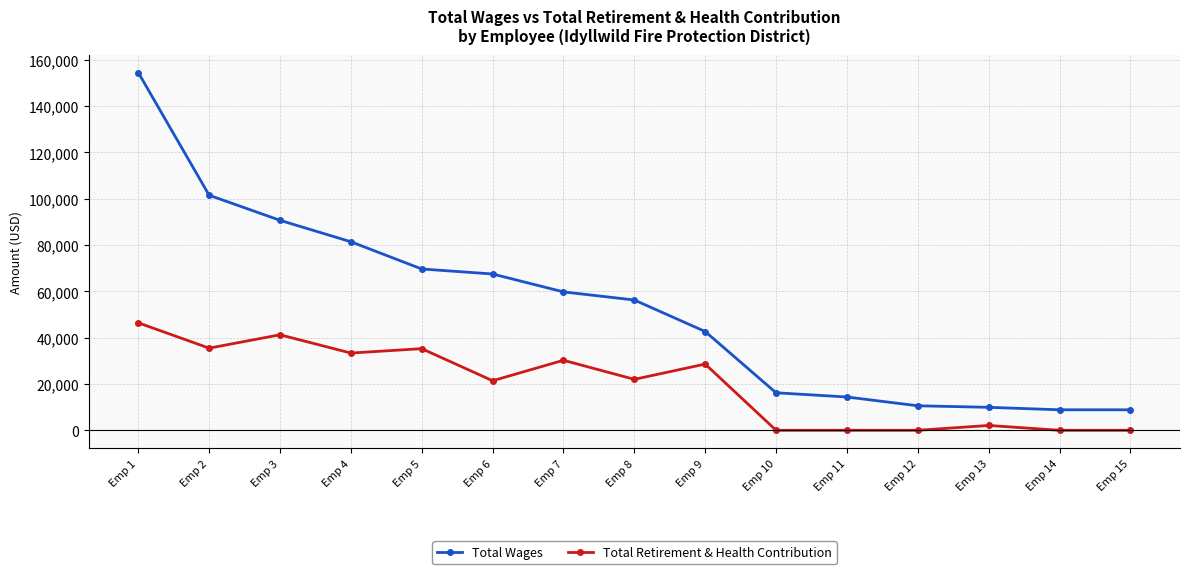

How many lines are shown in the chart?

2